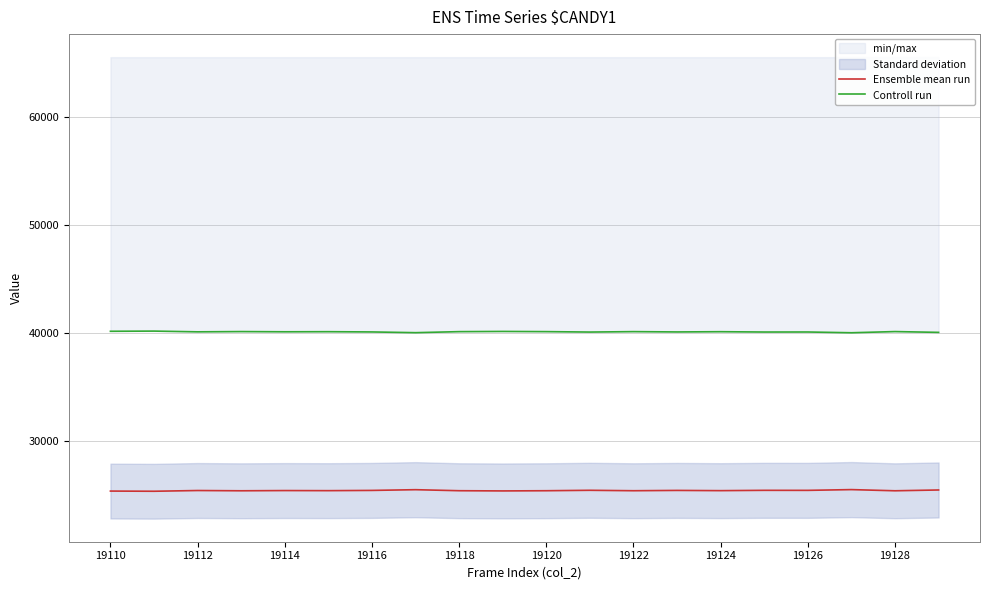

Reading right to left, list all the values displayed in this chart.

Ensemble mean run: 25473	25399	25508	25438	25441	25411	25433	25404	25444	25404	25386	25405	25500	25433	25410	25419	25399	25423	25355	25372
Controll run: 40062	40136	40027	40097	40094	40124	40102	40131	40091	40131	40149	40130	40035	40102	40125	40116	40136	40112	40180	40163